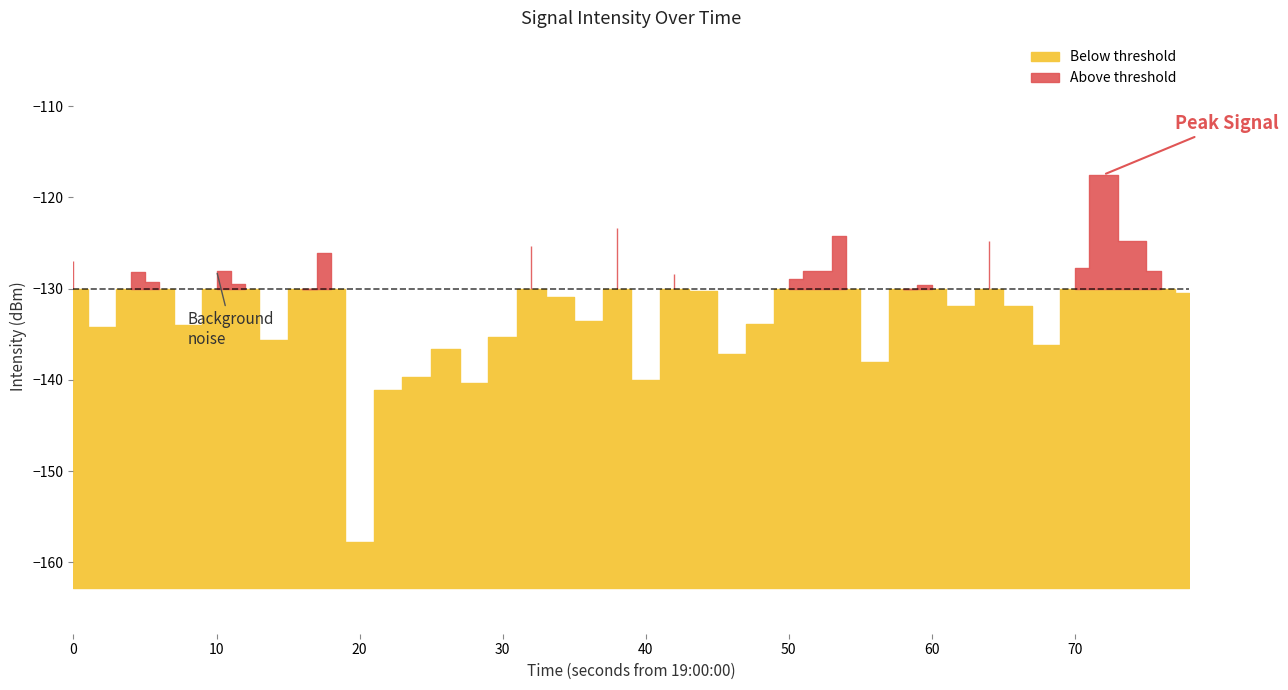

How many data points are less than -129?

25